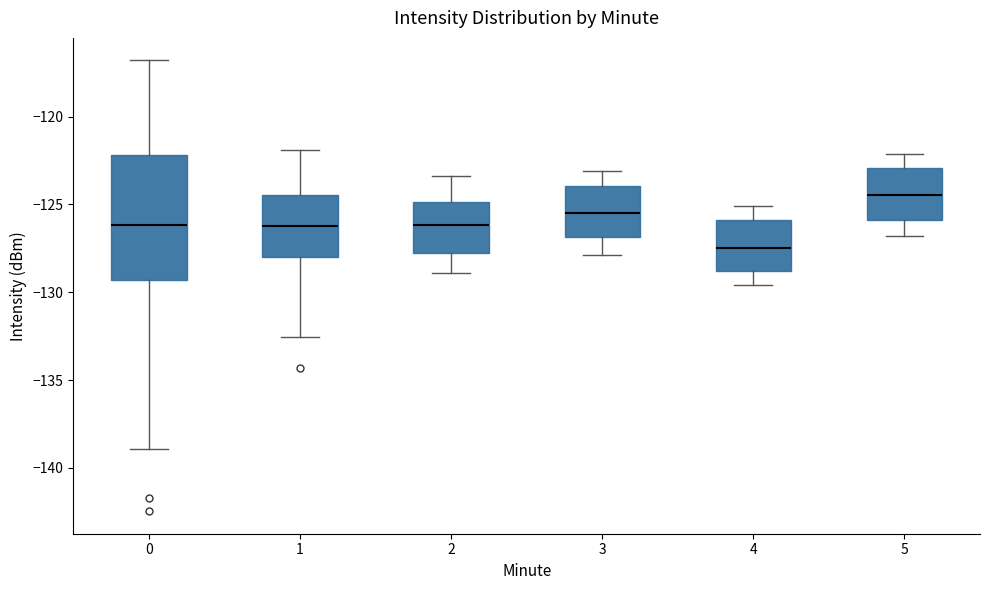

Which box has the highest median line?

5